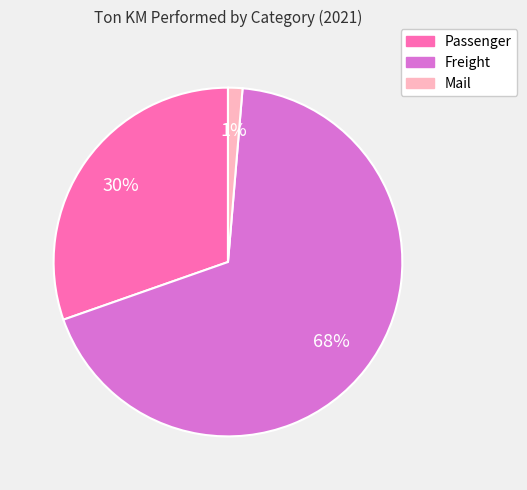

To the nearest percent, what percentage of the pie is Passenger?

30%